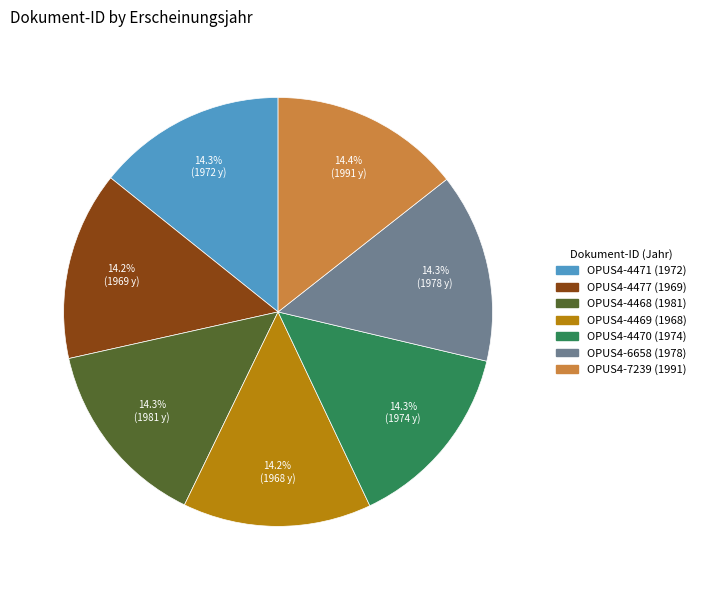

Is it true that OPUS4-4470 is 14% of the pie?

True